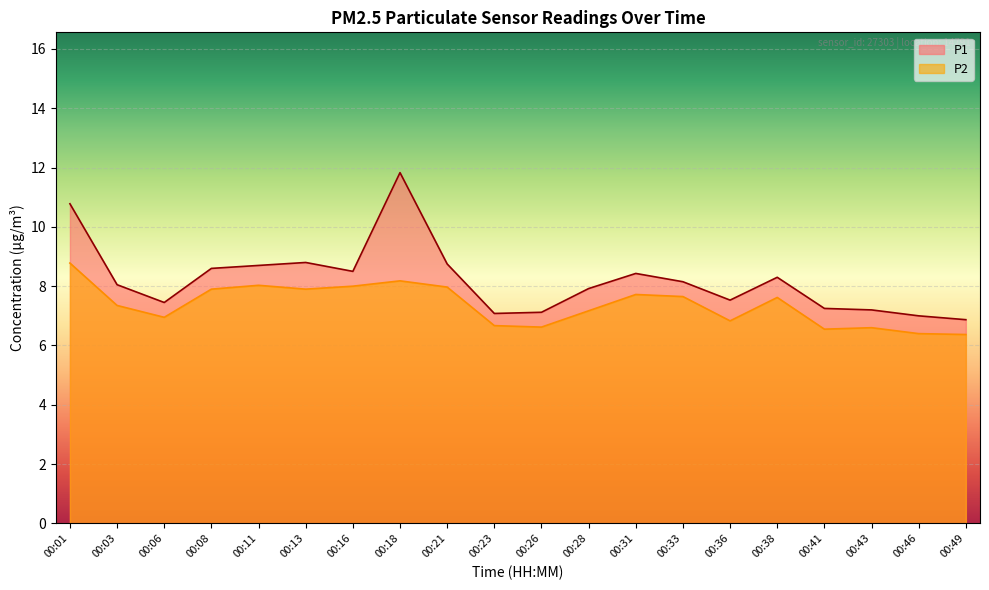

What is the value of the P2 point at the 3rd from the left?

7.0